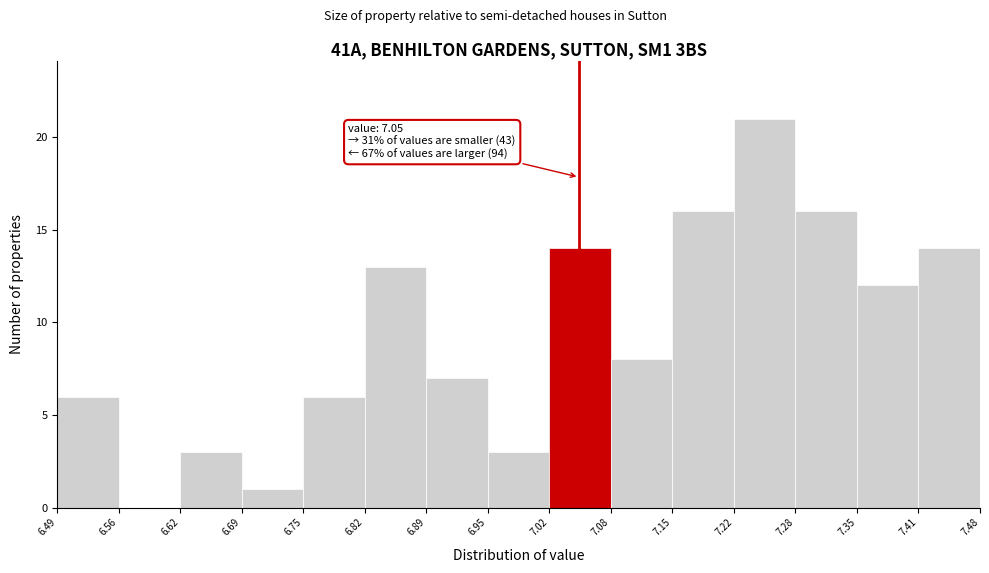

Over which range of the x-axis is the bar tallest?

7.22 to 7.28